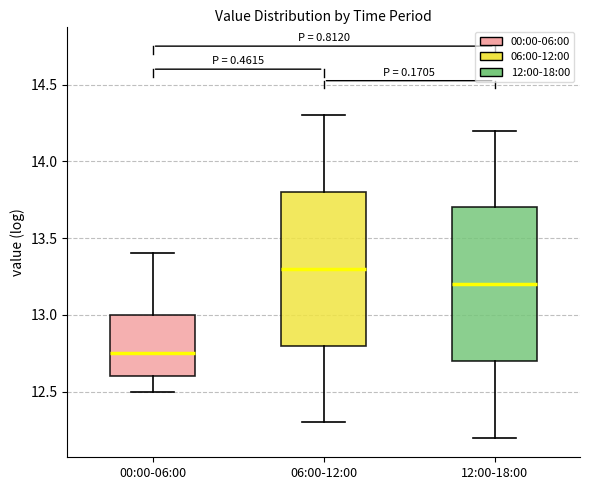

Which box has the highest median line?

06:00-12:00